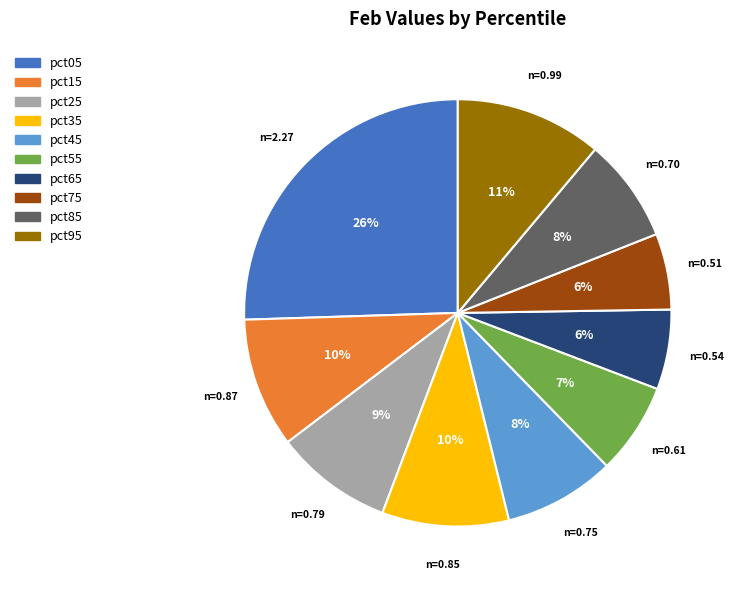

The pct15 slice represents 24% of the pie. True or false?

False